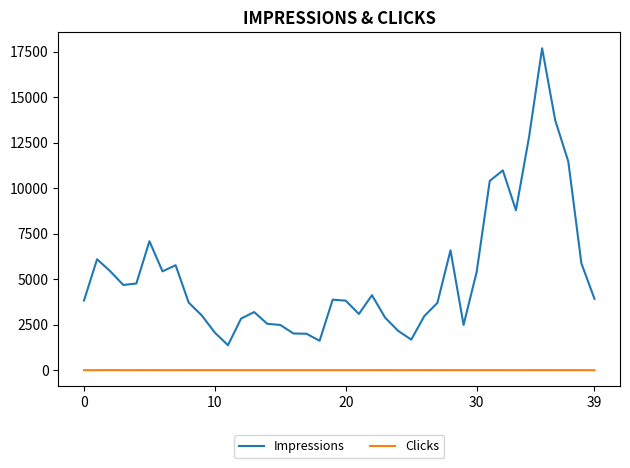

True or false: Clicks and Impressions cross at least once.

False